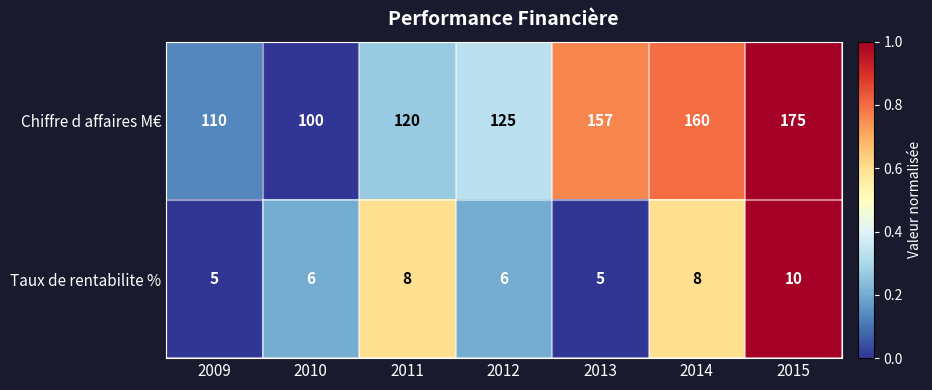

Where is Chiffre d affaires M€ nearest to the value 137?

2012